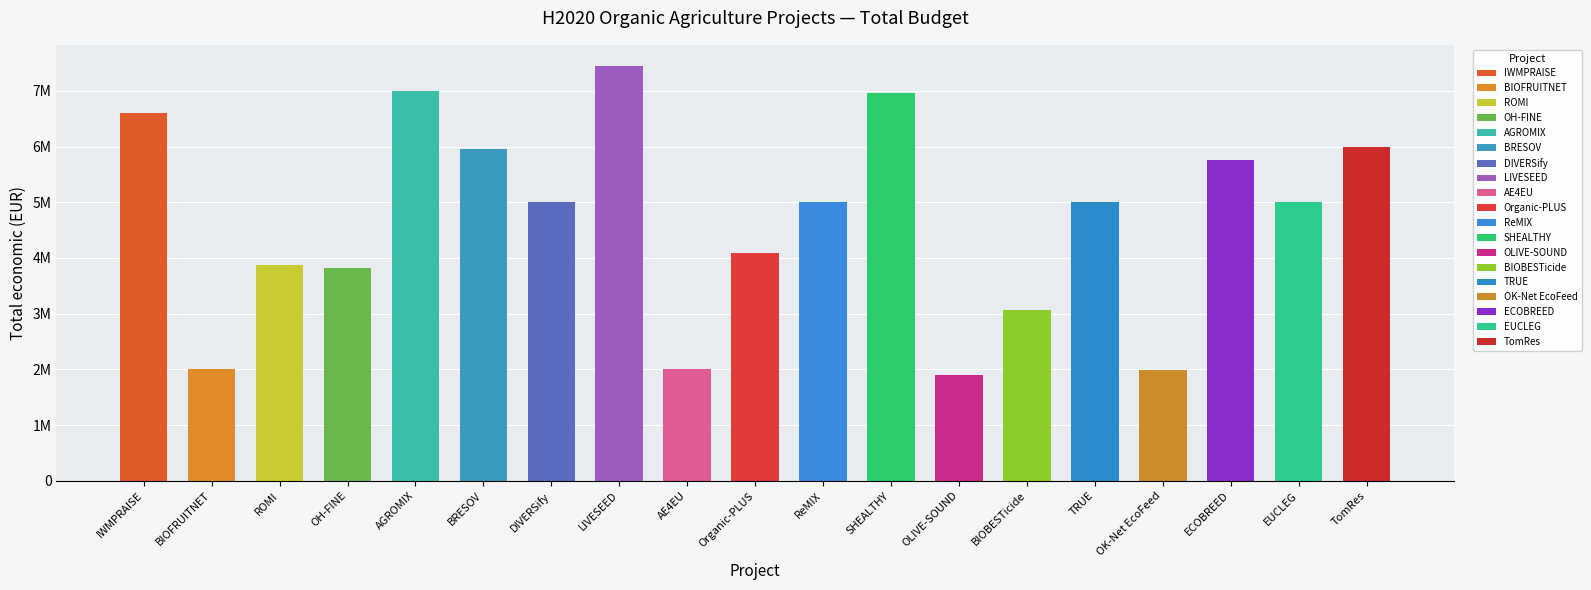

Approximately how many times larger is the value at TRUE compared to BIOBESTicide?

1.6